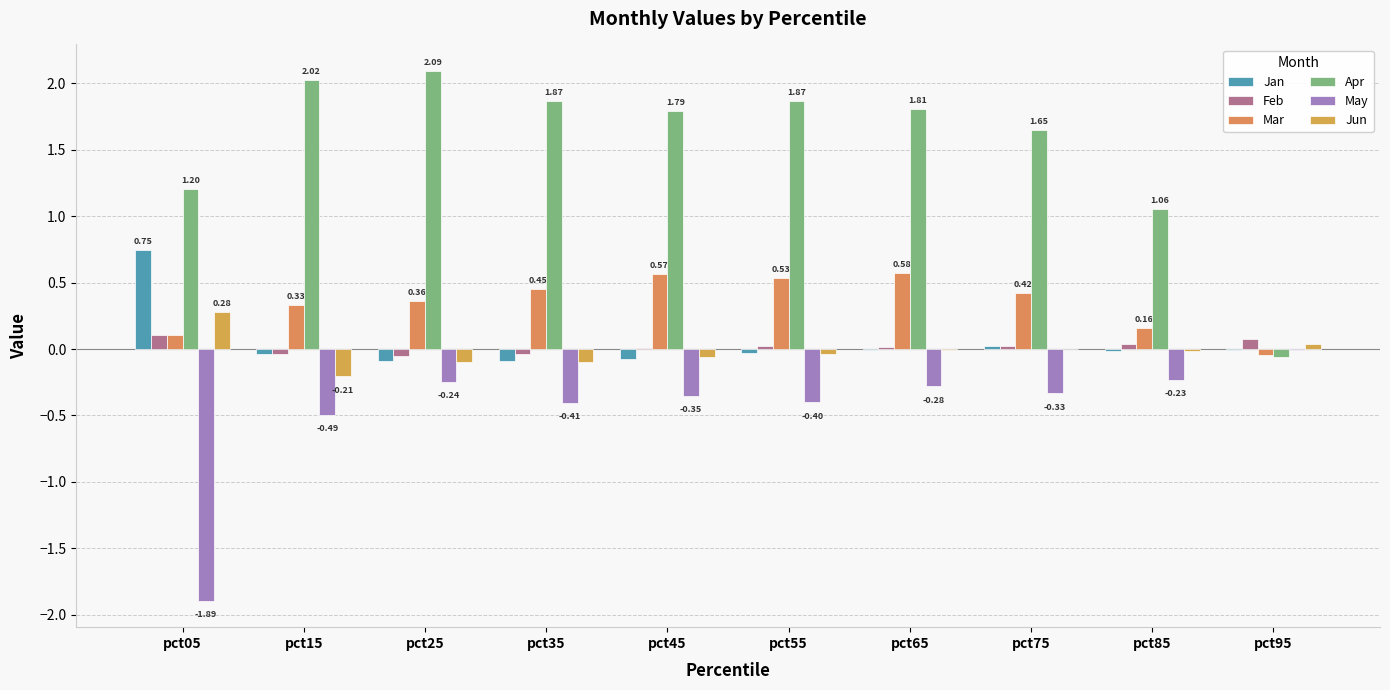

How many values in Mar are above zero?

9